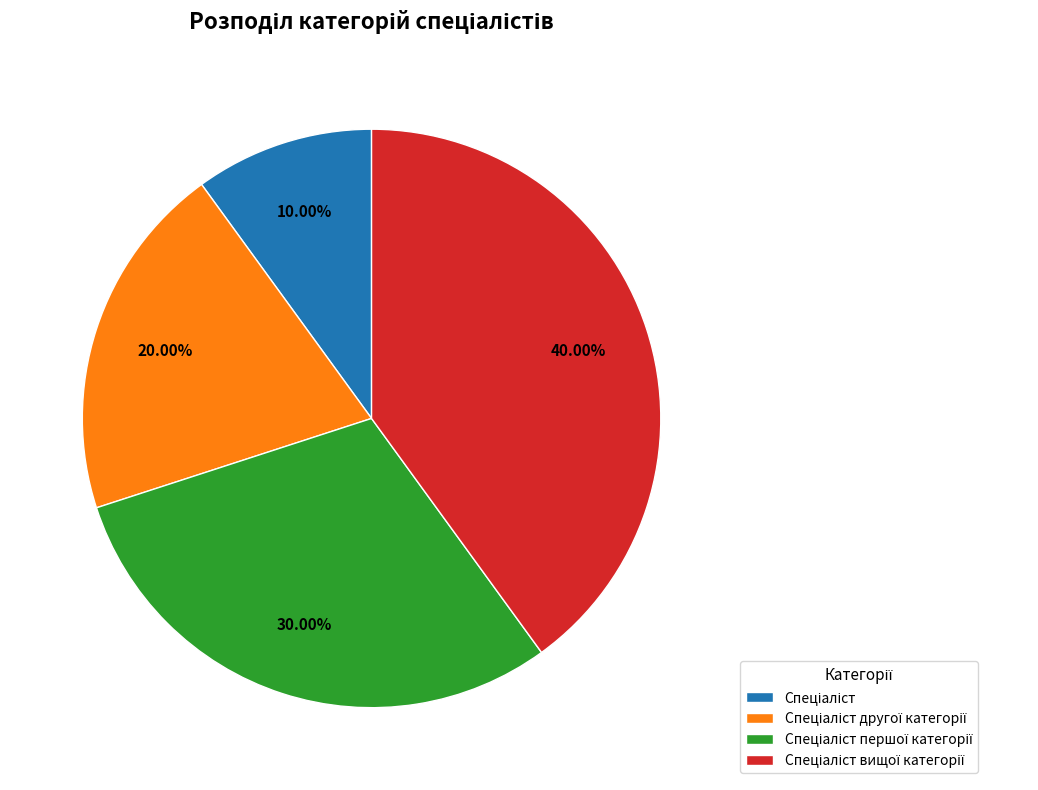

Is there any slice that represents more than half of the pie?

No